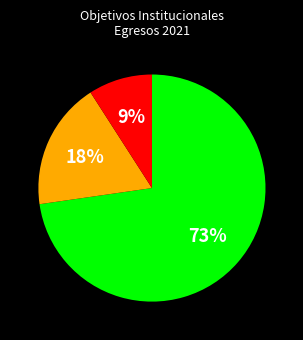

Does any single category account for the majority?

Yes